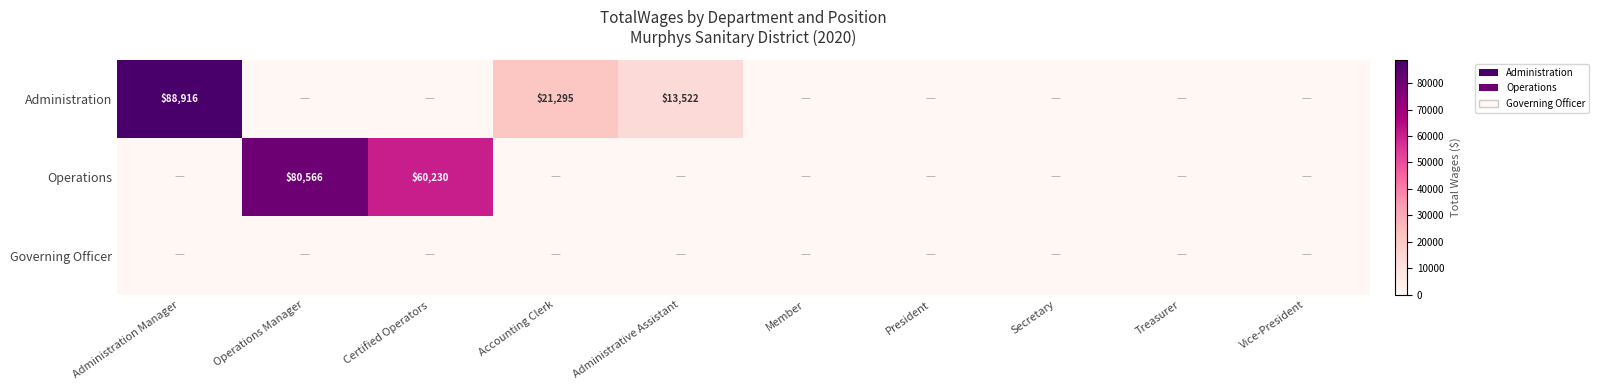

The value of Administration at Accounting Clerk is 33513. True or false?

False